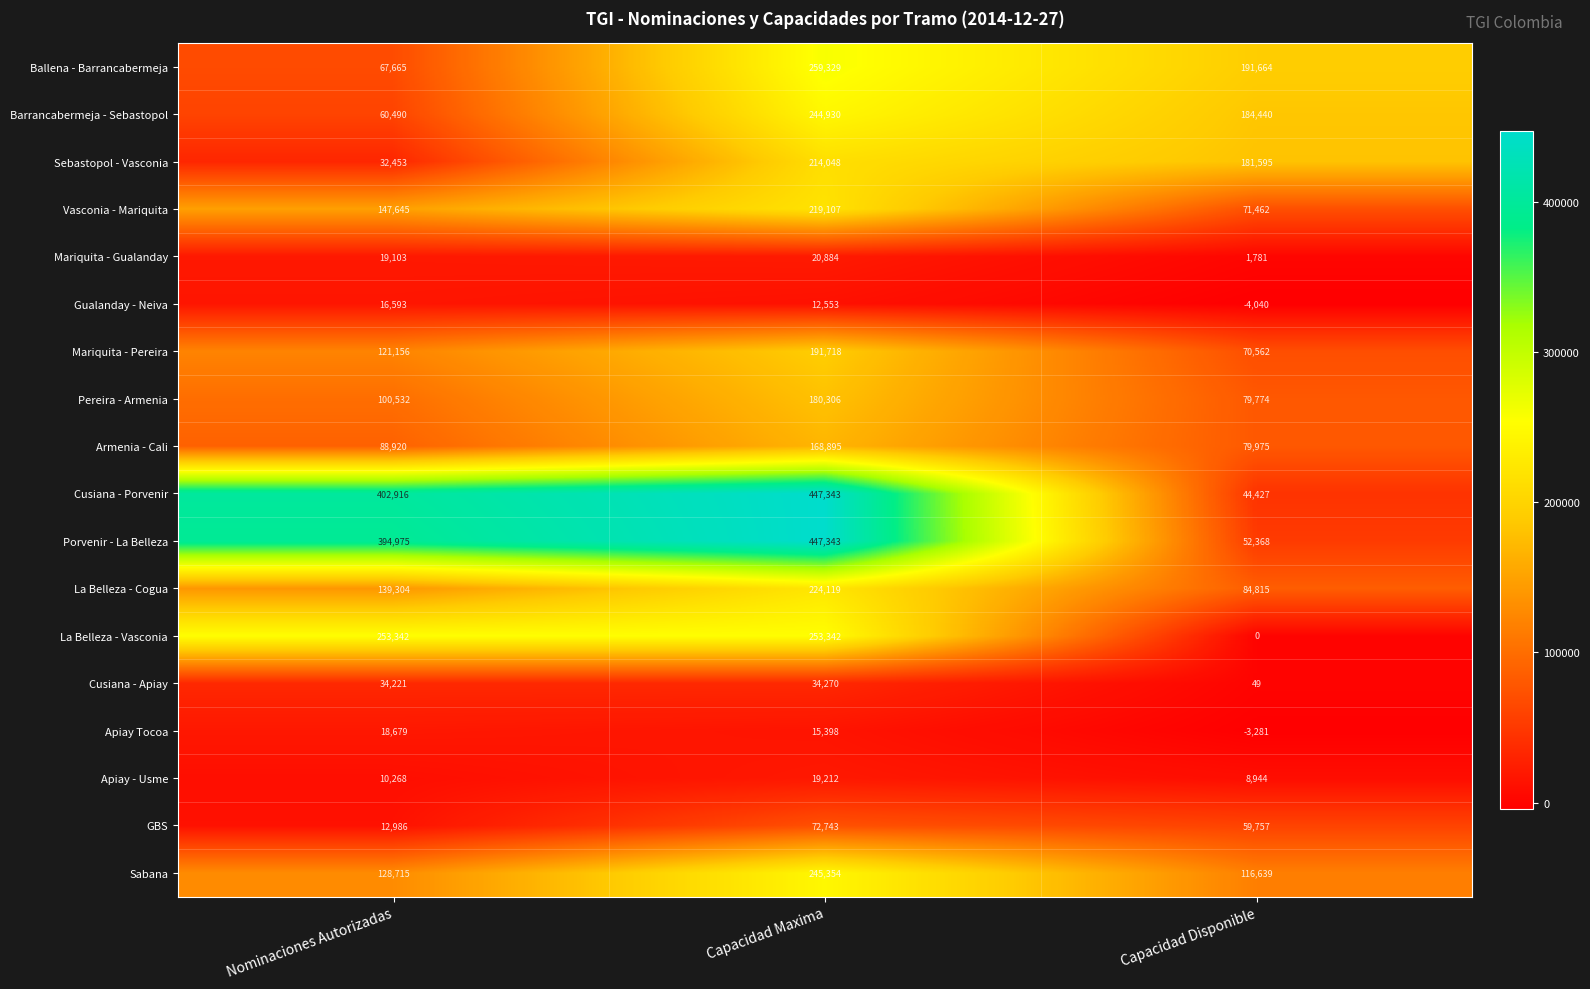

How many categories are shown in the chart?

3